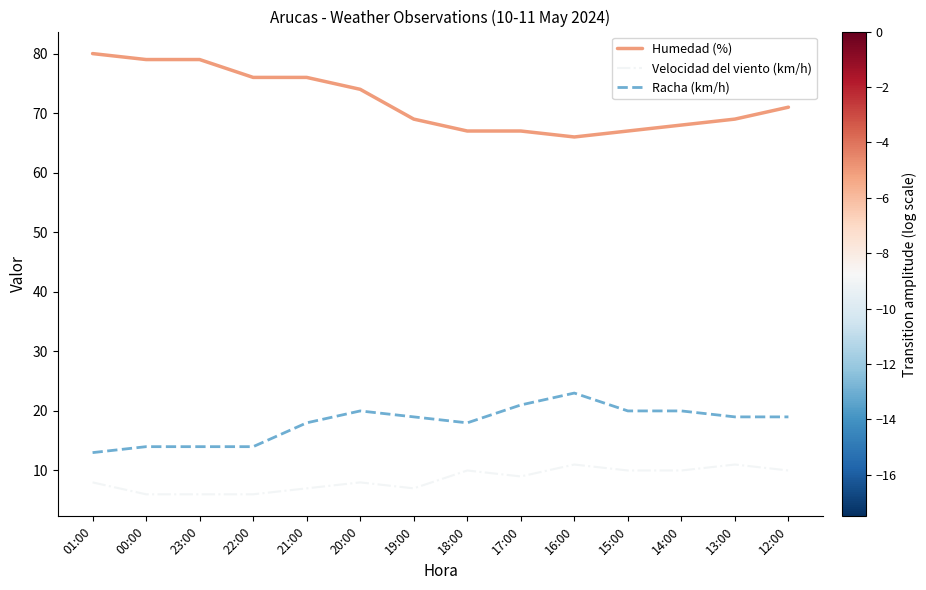

The Velocidad del viento (km/h) series shows 19 at 13:00. True or false?

False